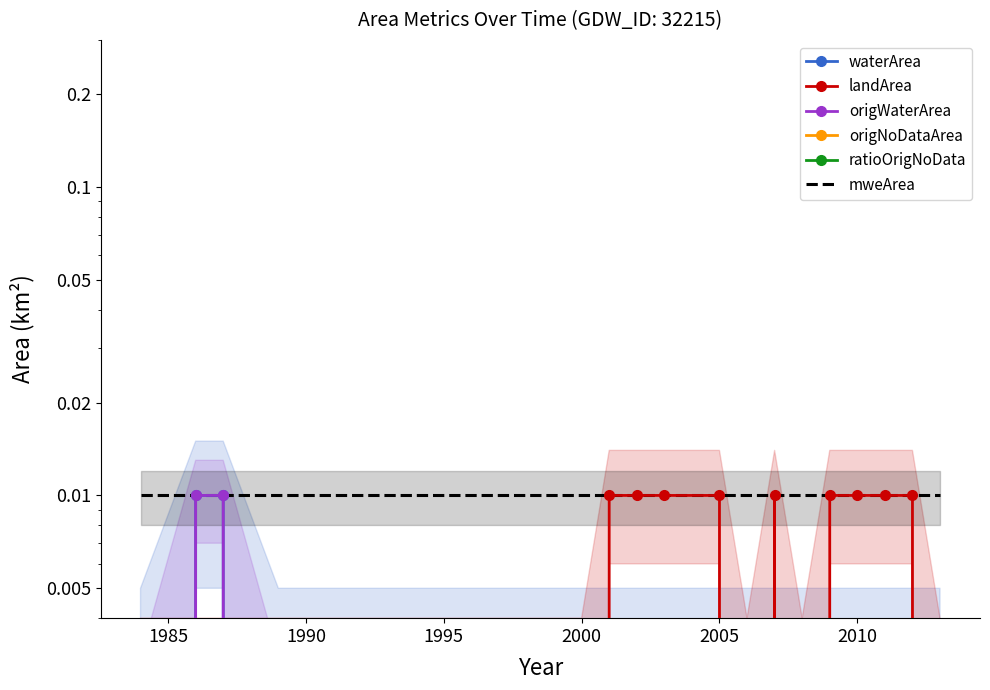

True or false: waterArea and origWaterArea cross at least once.

False